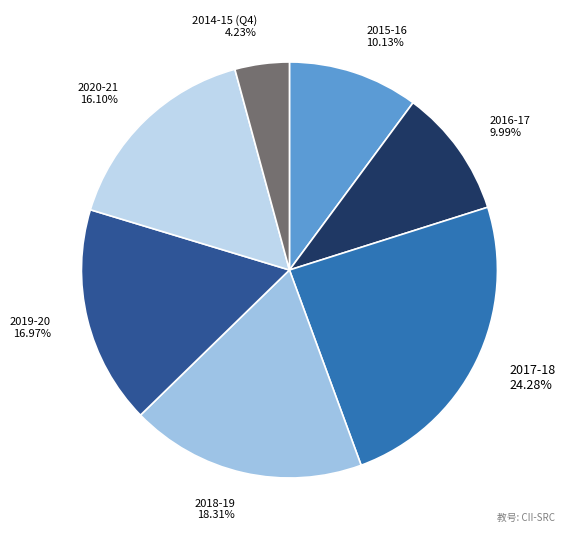

Approximately how many times larger is the value at 2019-20 compared to 2017-18?

0.7